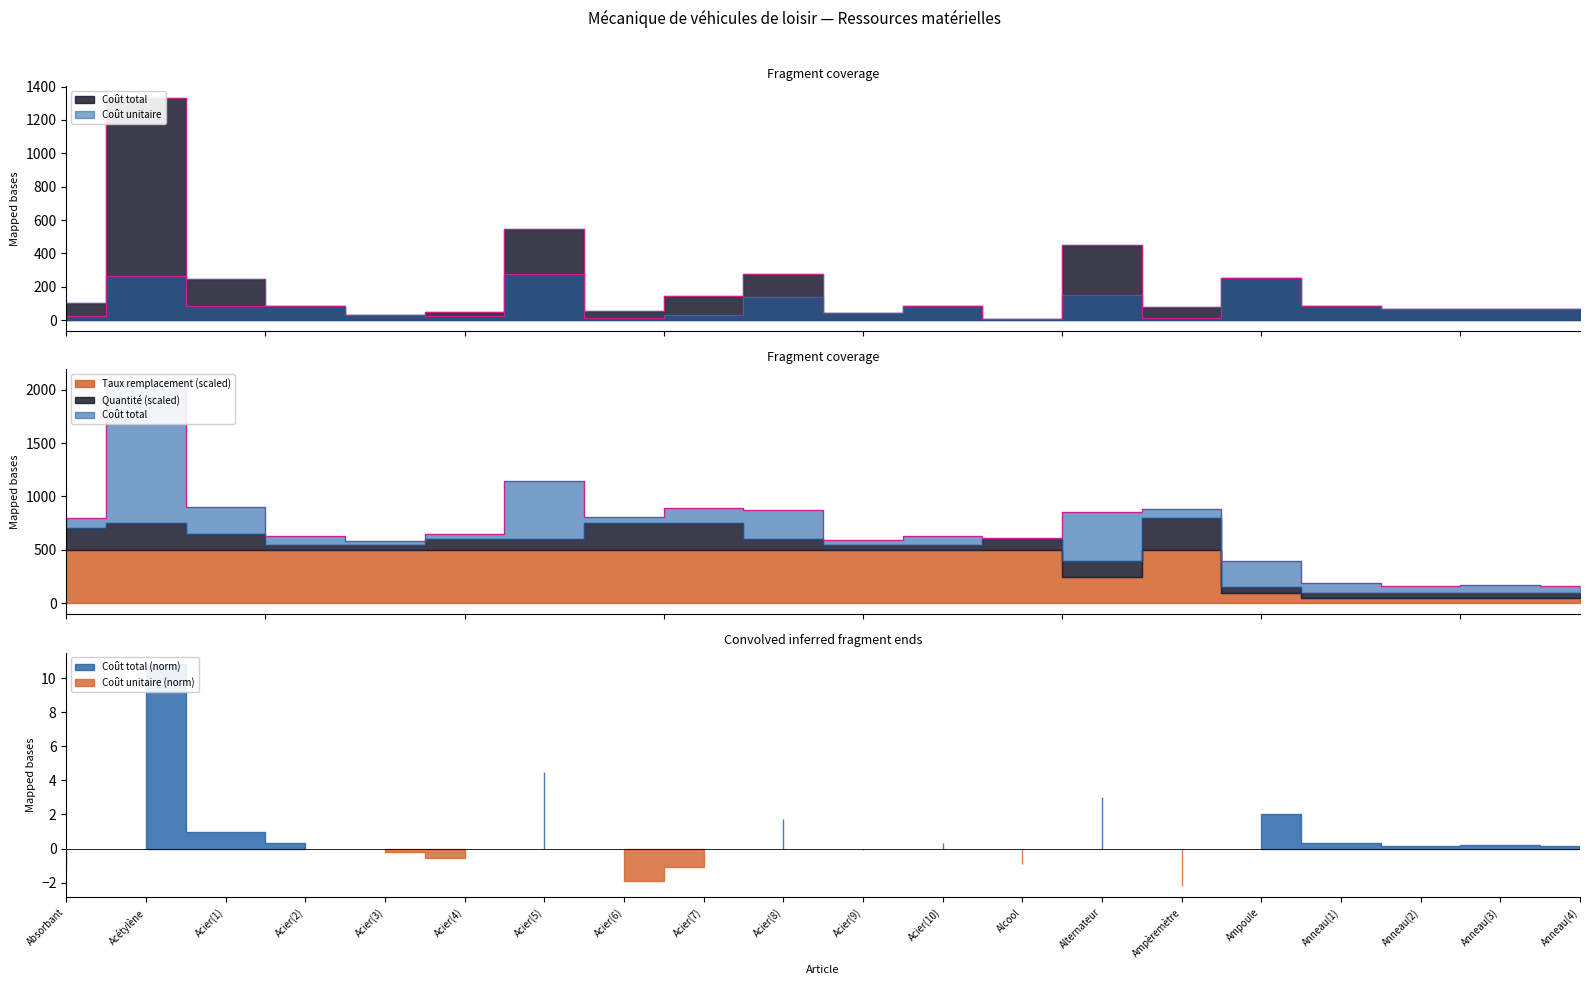

At which category does Coût total reach its first local valley?

Acier(3)